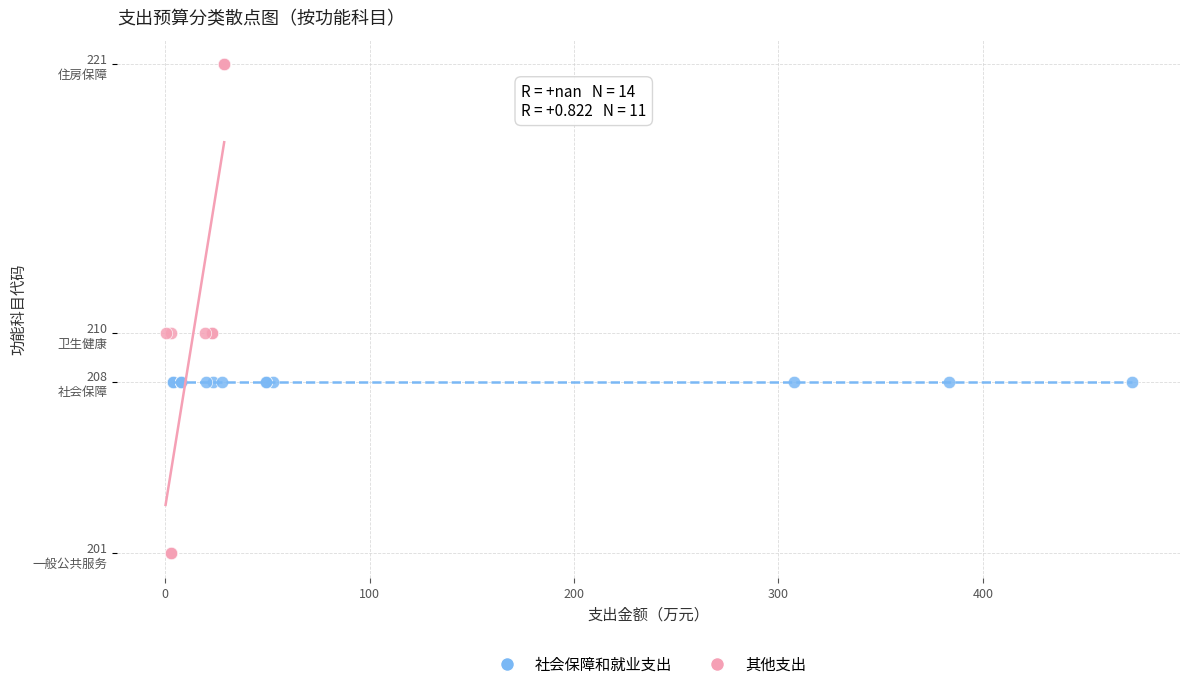

What are all the series names shown in the legend?

社会保障和就业支出, 其他支出